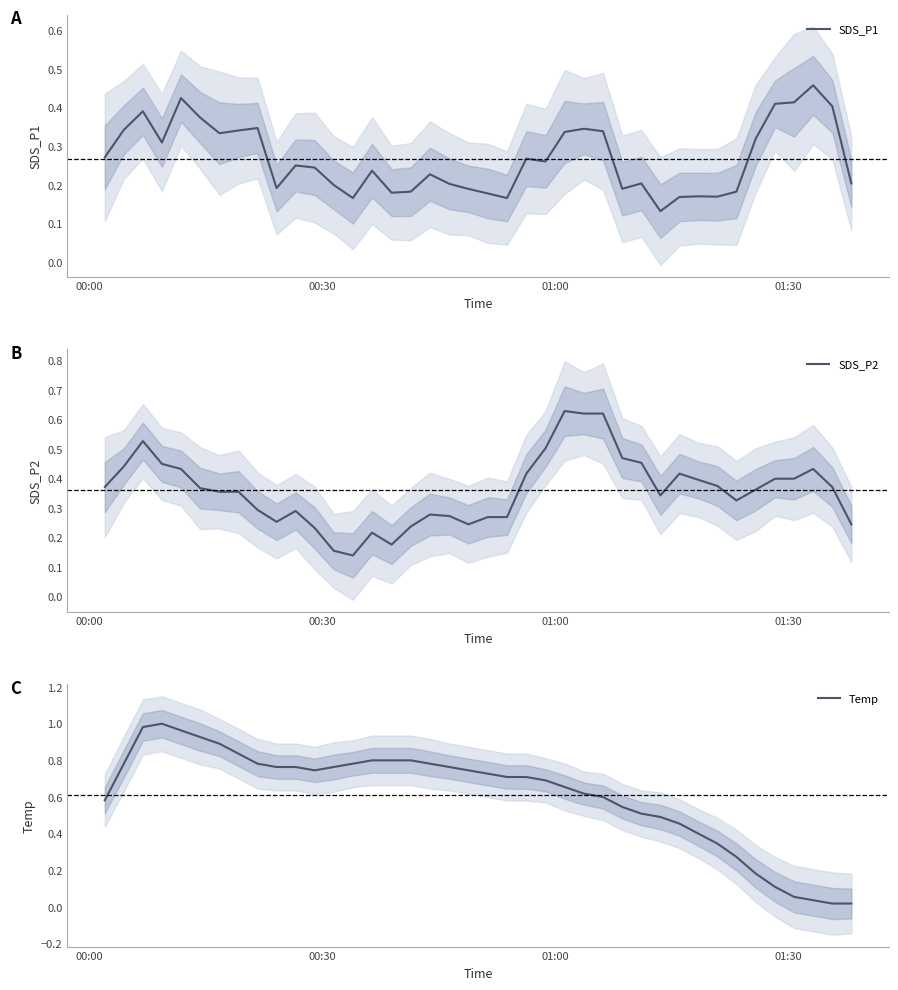

The Temp series shows 0.2 at 14. True or false?

False